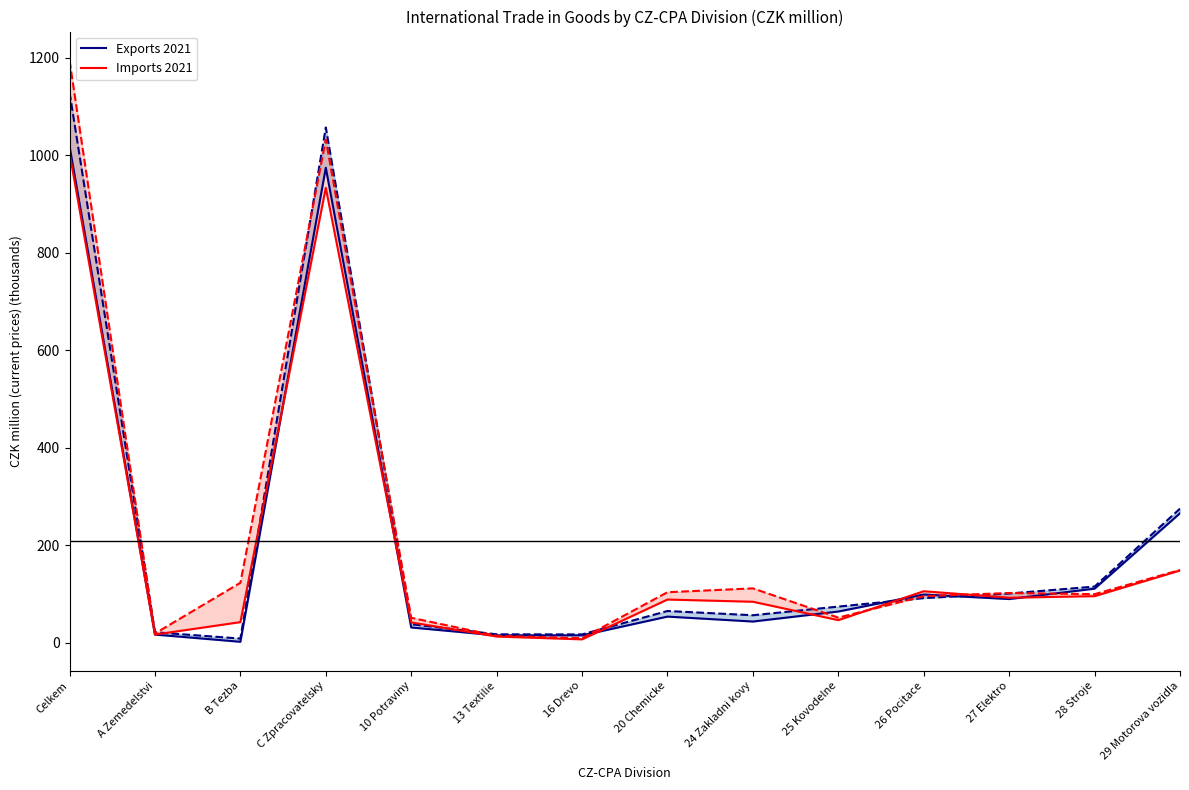

Which series ends up on top after the final intersection of Exports 2021 and Imports 2021?

Exports 2021